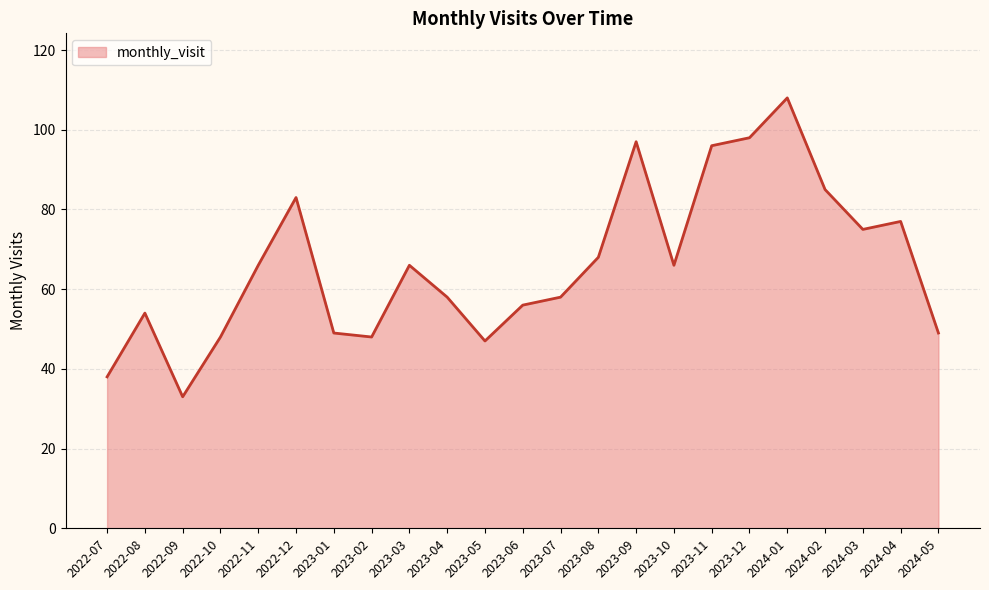

How many categories are shown in the chart?

23